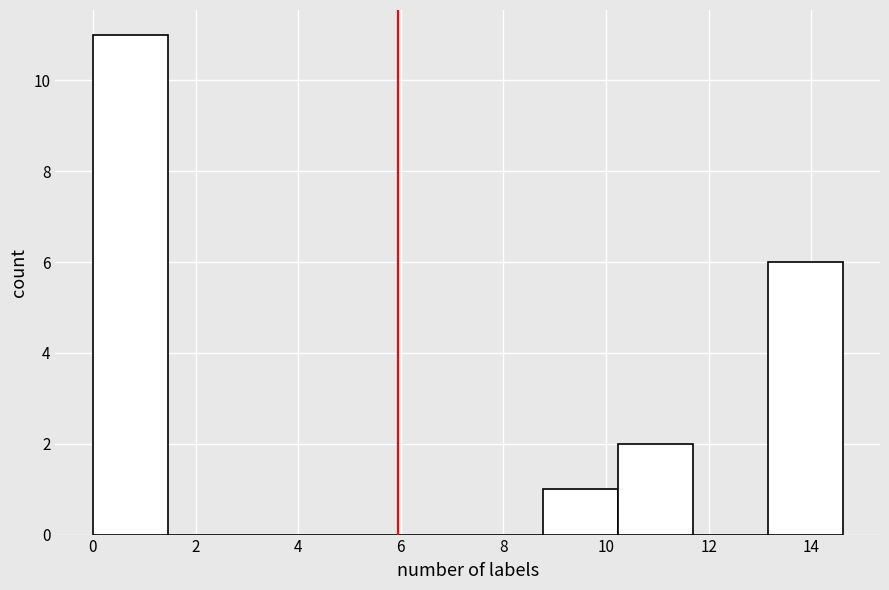

Reading left to right, transcribe this chart: for each bar, give the range it covers on the x-axis and its height. Neither the bar edges nor the heights are printed on the chart, so give them approximately, as read against the axes.

0.0 to 1.4: 11
1.4 to 3.0: 0
3.0 to 4.4: 0
4.4 to 5.8: 0
5.8 to 7.4: 0
7.4 to 8.8: 0
8.8 to 10.2: 1
10.2 to 11.6: 2
11.6 to 13.2: 0
13.2 to 14.6: 6